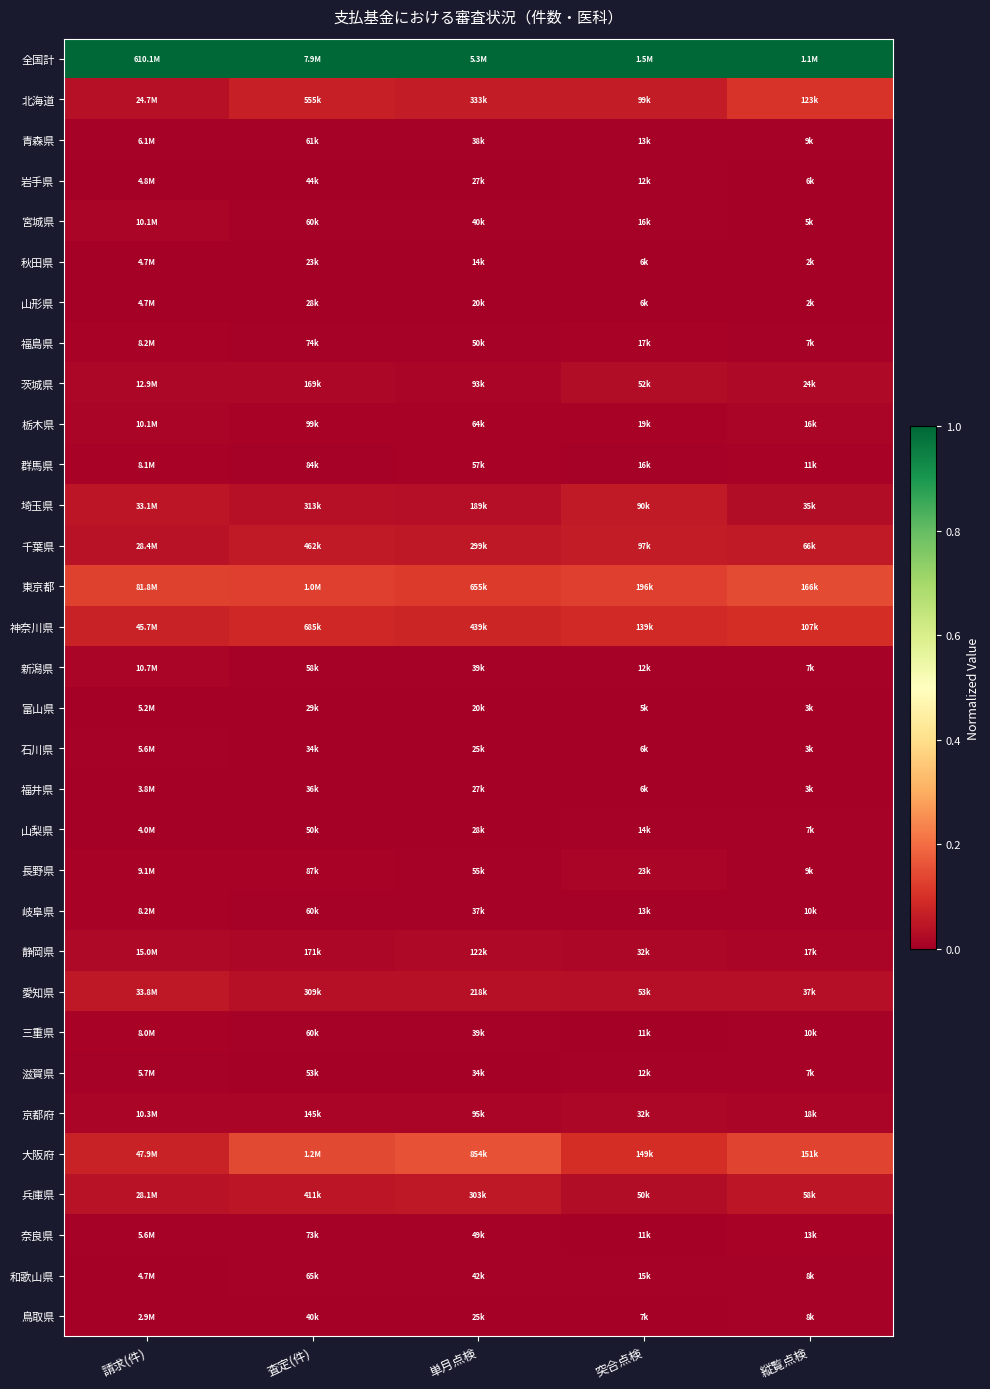

Which series has the largest total across all categories?

全国計